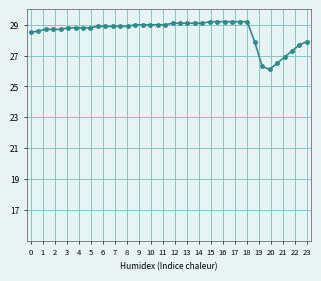

Does the chart display data point markers on the line(s)?

Yes